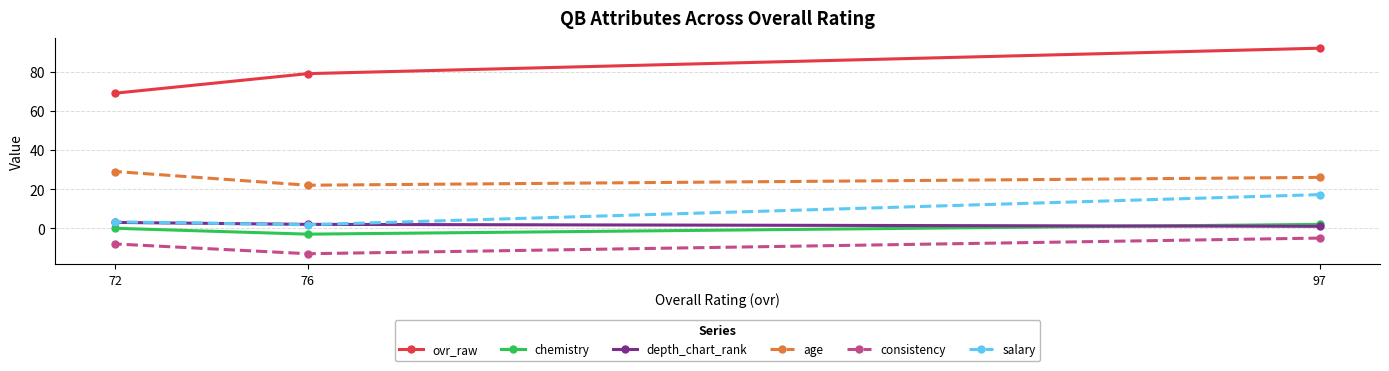

How many chemistry values are between -3 and 2?

3